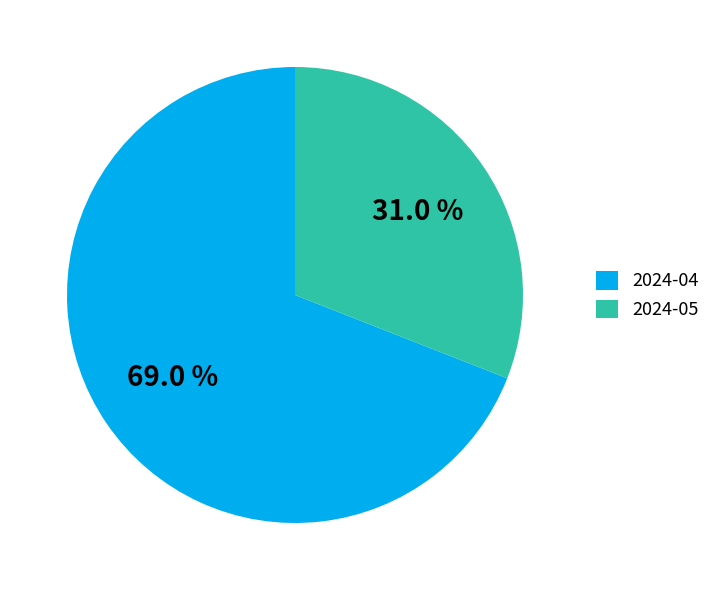

Which slice represents more than half of the pie?

2024-04